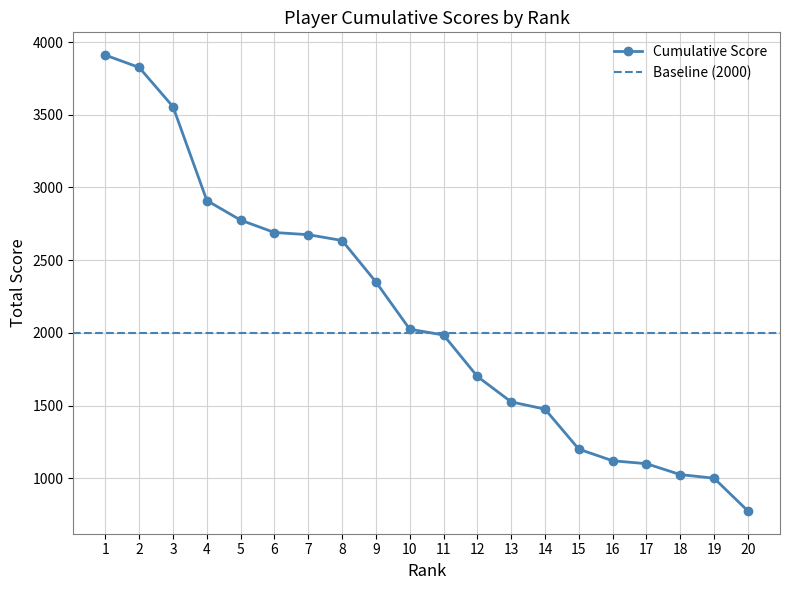

Reading right to left, what are all the values shown in this chart?

775	1000	1025	1100	1120	1200	1475	1525	1700	1985	2025	2350	2635	2675	2690	2775	2910	3555	3825	3910